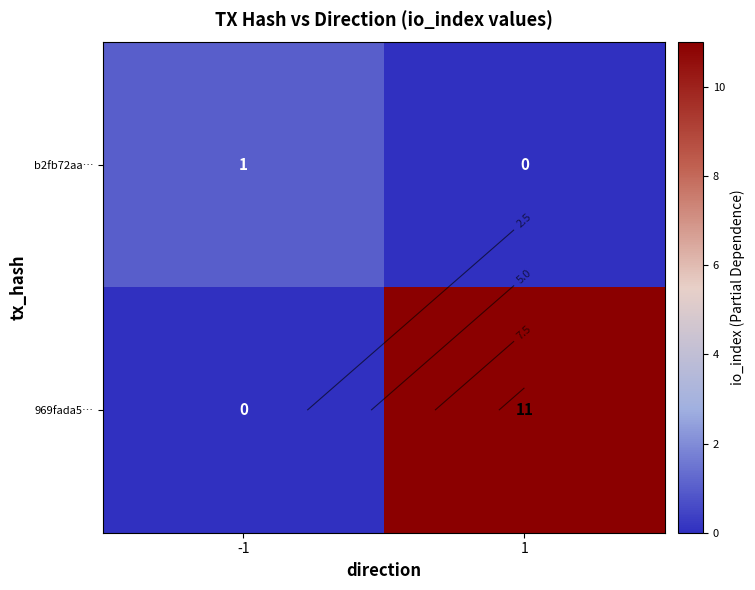

The value of b2fb72aa… at -1 is 0. True or false?

False